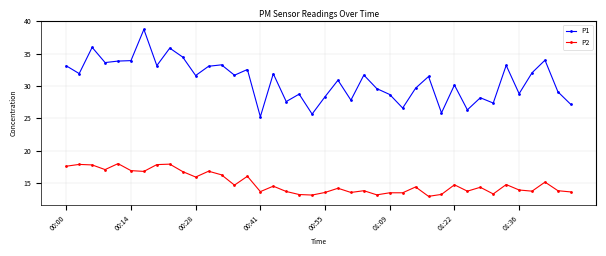

True or false: P2 has more than 1 interior local peaks.

True